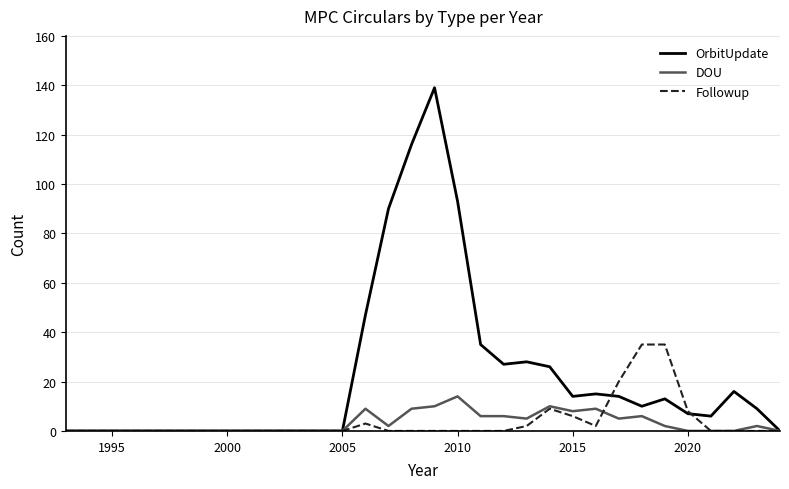

What is the difference between the second highest and second lowest values in the OrbitUpdate series?

116